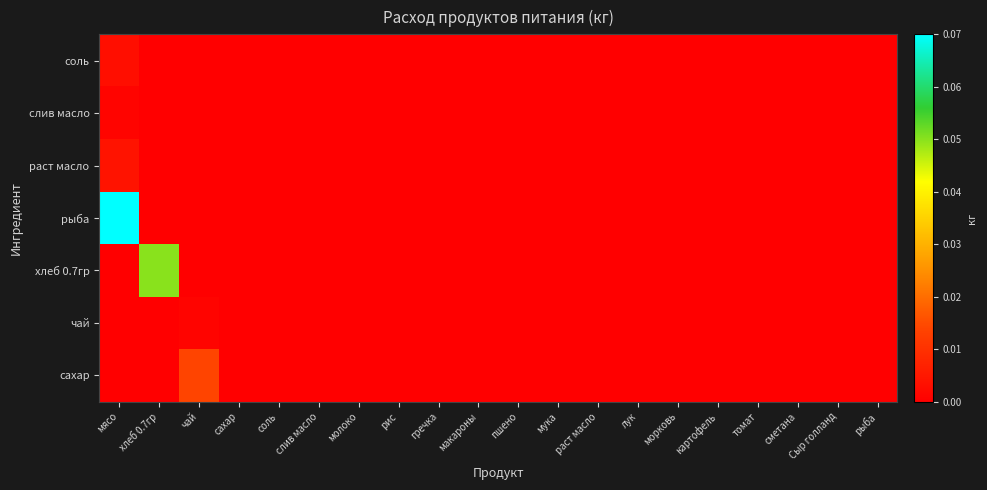

How many series are shown in this chart?

7